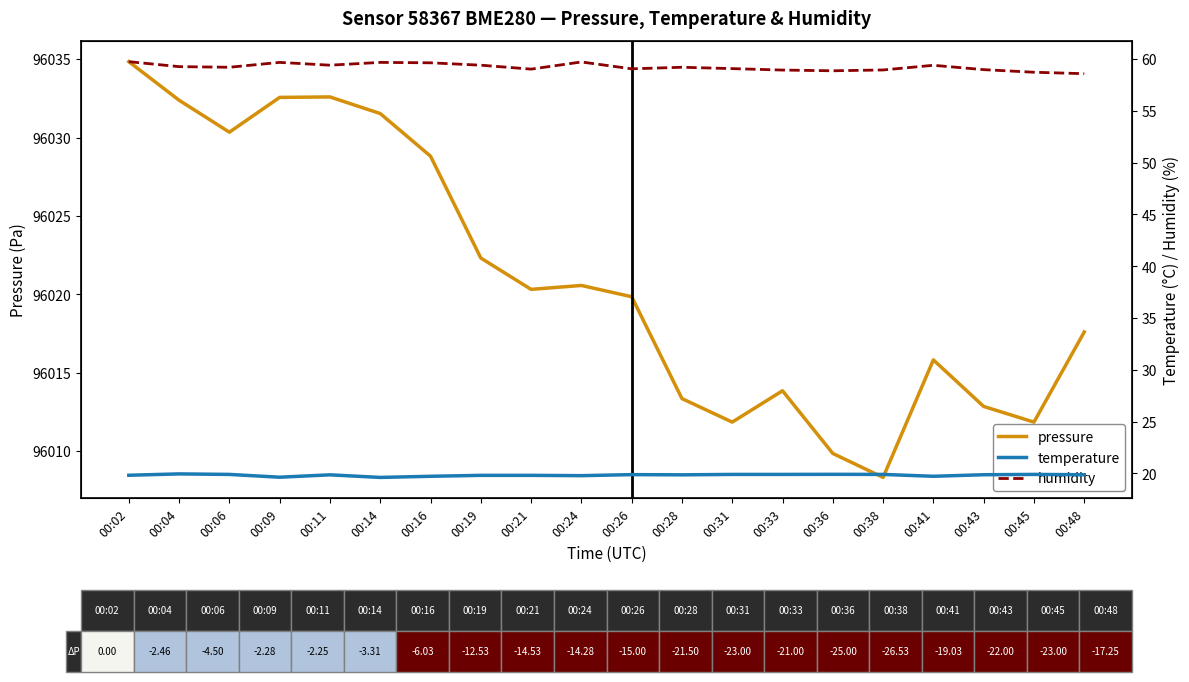

Reading left to right, transcribe all the data shown in this chart.

pressure: 96034.8	96032.4	96030.3	96032.6	96032.6	96031.5	96028.8	96022.3	96020.3	96020.6	96019.8	96013.3	96011.8	96013.8	96009.8	96008.3	96015.8	96012.8	96011.8	96017.6
temperature: 19.8	20.0	19.9	19.6	19.9	19.6	19.7	19.8	19.8	19.8	19.9	19.9	19.9	19.9	19.9	19.9	19.7	19.9	19.9	19.9
humidity: 59.8	59.3	59.2	59.7	59.4	59.7	59.6	59.4	59.0	59.7	59.1	59.2	59.1	58.9	58.9	59.0	59.4	59.0	58.7	58.6